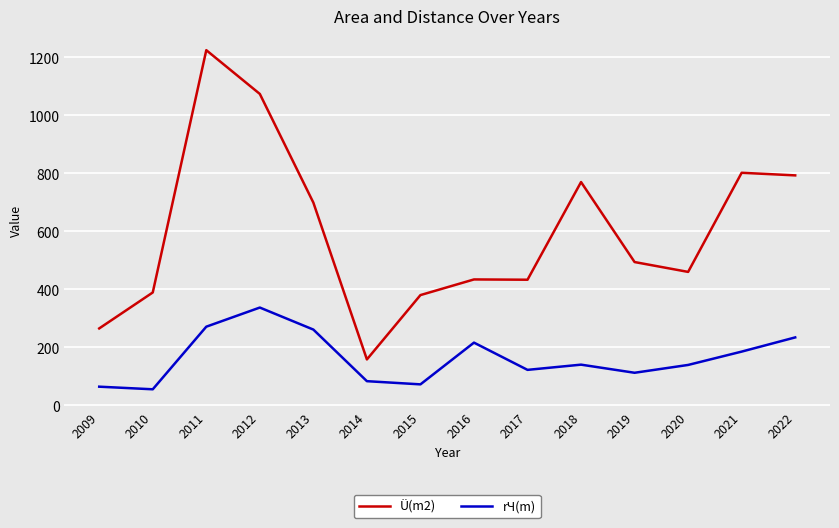

What is the highest value of the rЧ(m) series?

337